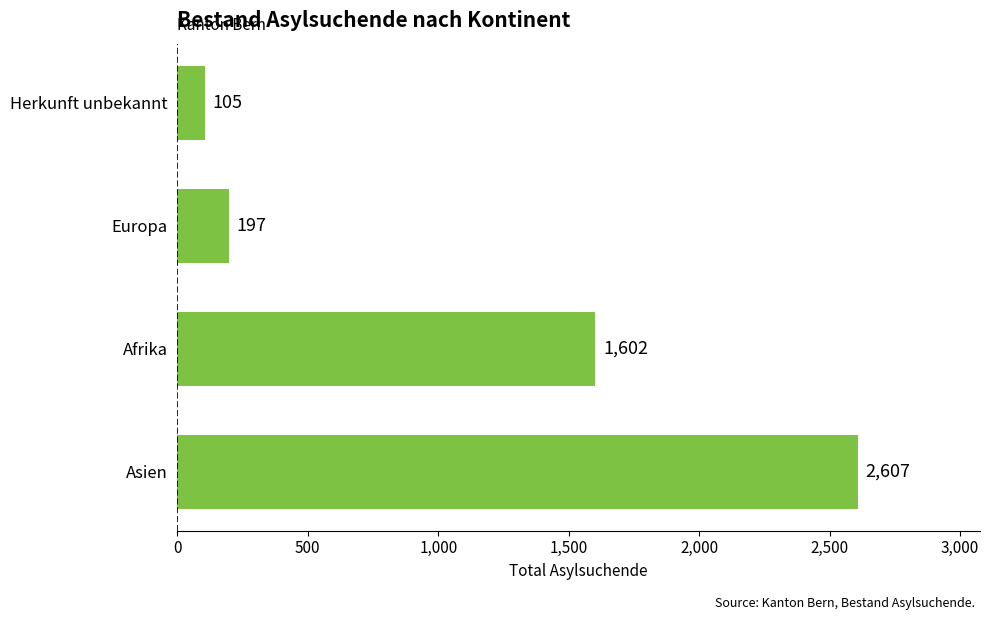

Does the chart contain stacked bars?

No